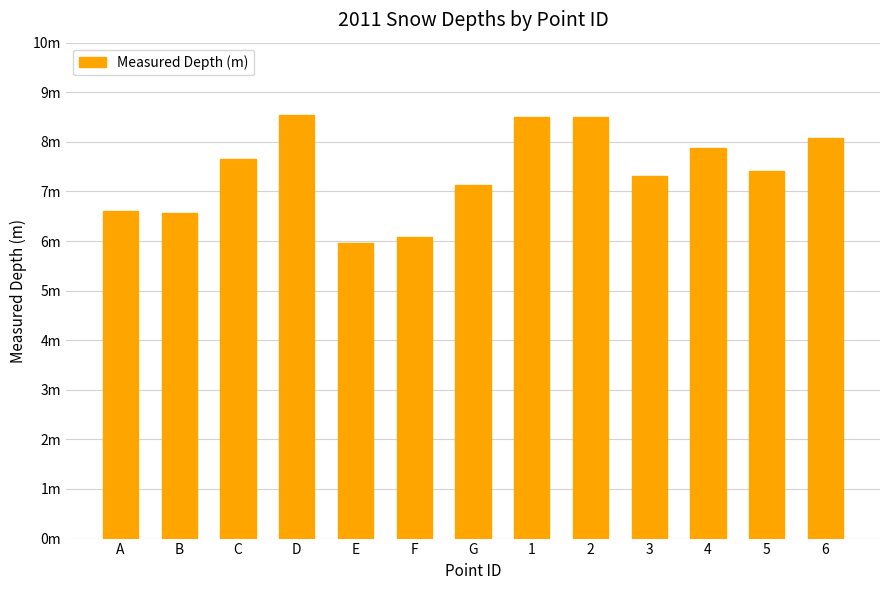

The value at F is 2.9. True or false?

False